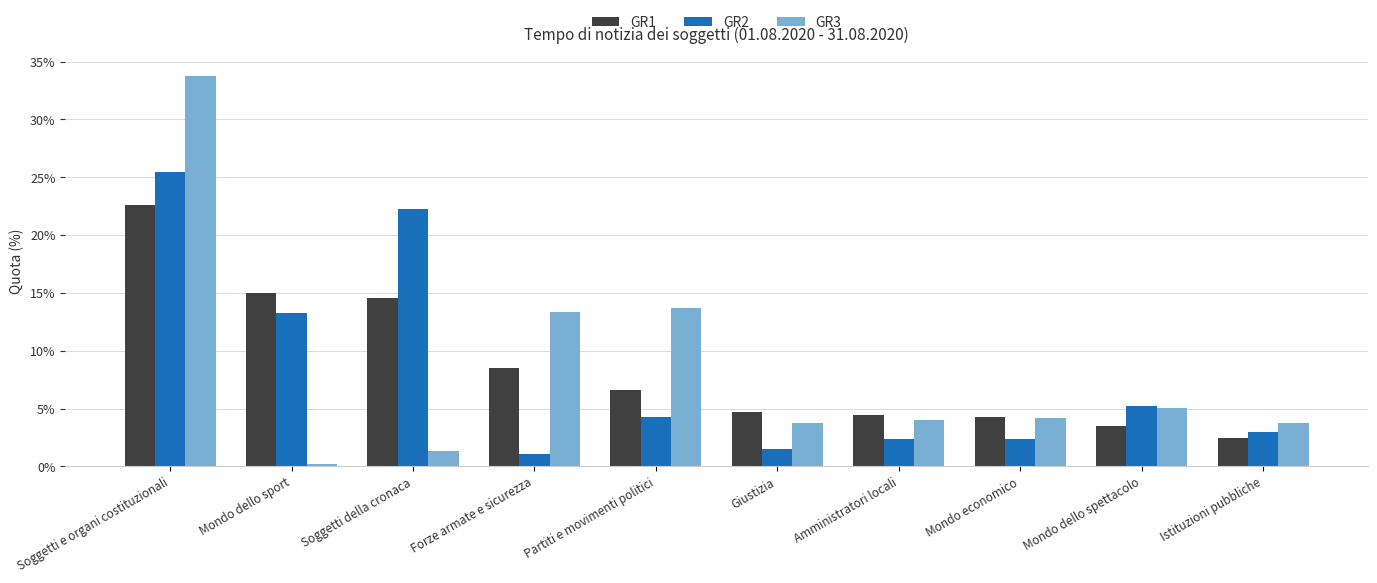

Reading right to left, what are all the values shown in this chart?

GR1: Istituzioni pubbliche=0.0	Mondo dello spettacolo=0.0	Mondo economico=0.0	Amministratori locali=0.0	Giustizia=0.0	Partiti e movimenti politici=0.1	Forze armate e sicurezza=0.1	Soggetti della cronaca=0.1	Mondo dello sport=0.2	Soggetti e organi costituzionali=0.2
GR2: Istituzioni pubbliche=0.0	Mondo dello spettacolo=0.1	Mondo economico=0.0	Amministratori locali=0.0	Giustizia=0.0	Partiti e movimenti politici=0.0	Forze armate e sicurezza=0.0	Soggetti della cronaca=0.2	Mondo dello sport=0.1	Soggetti e organi costituzionali=0.3
GR3: Istituzioni pubbliche=0.0	Mondo dello spettacolo=0.1	Mondo economico=0.0	Amministratori locali=0.0	Giustizia=0.0	Partiti e movimenti politici=0.1	Forze armate e sicurezza=0.1	Soggetti della cronaca=0.0	Mondo dello sport=0.0	Soggetti e organi costituzionali=0.3